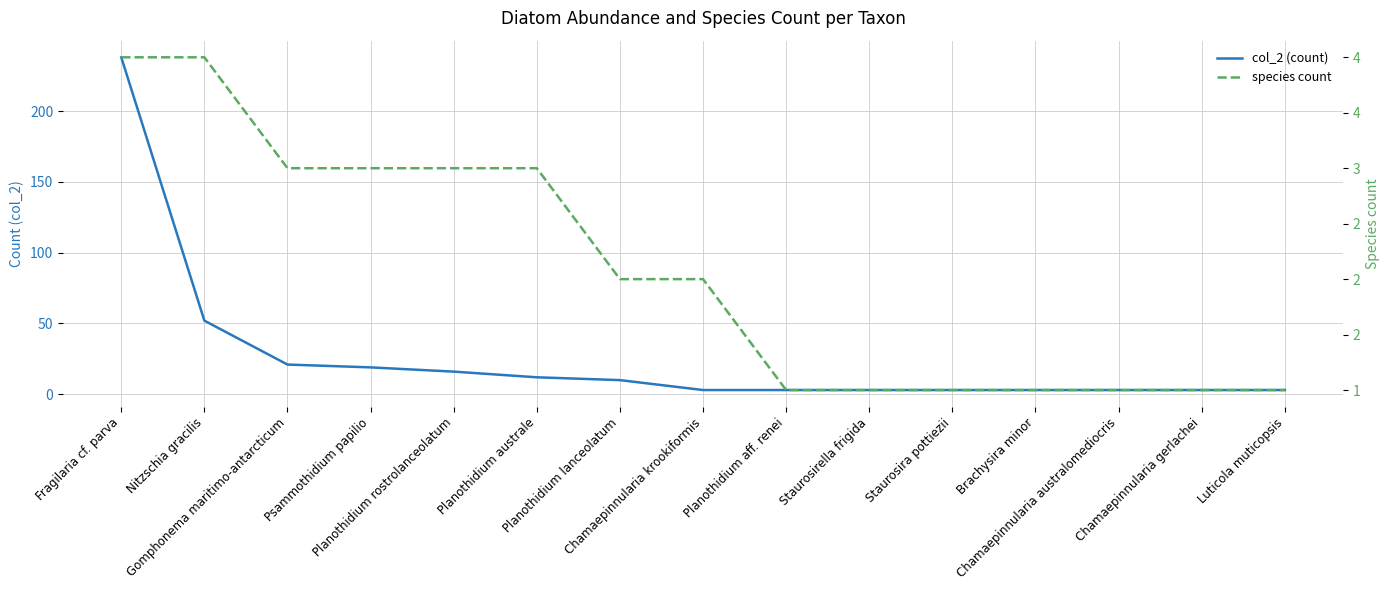

What is the maximum value for species count?

4